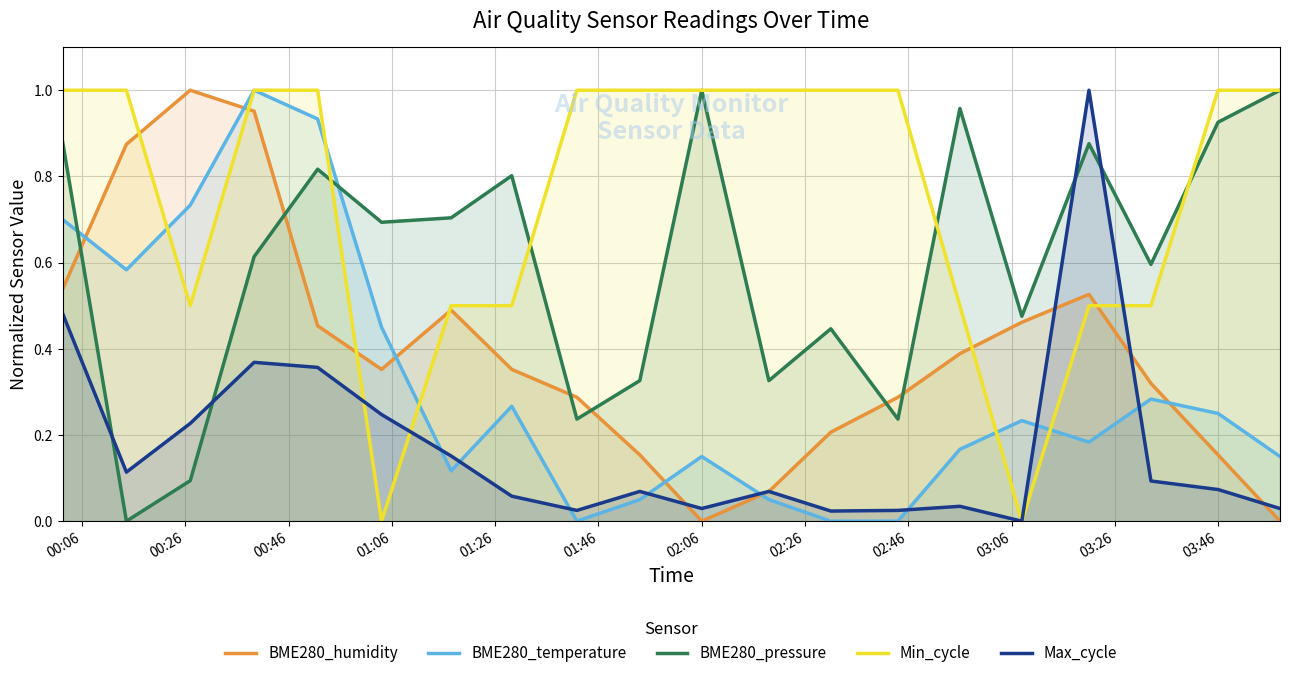

Which series has the largest total across all categories?

Min_cycle